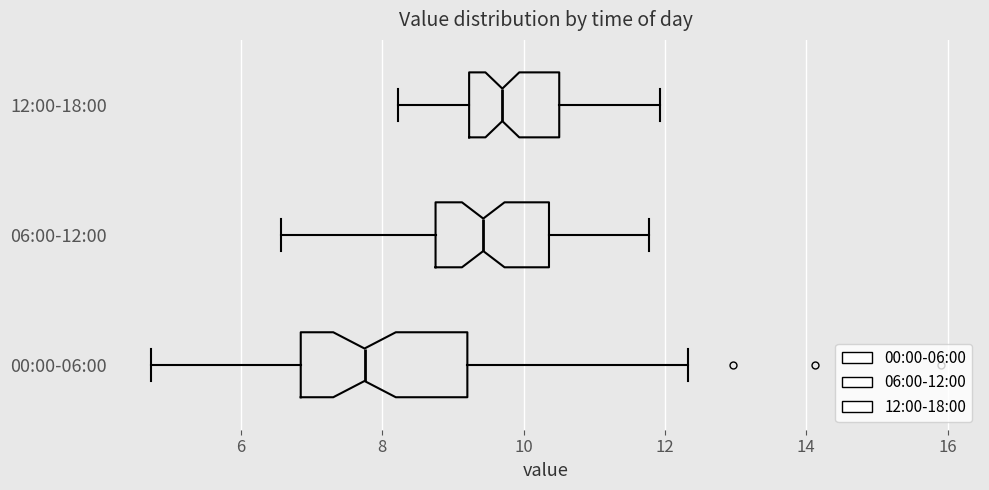

Comparing the boxes themselves (not the whiskers), which one is the widest?

00:00-06:00